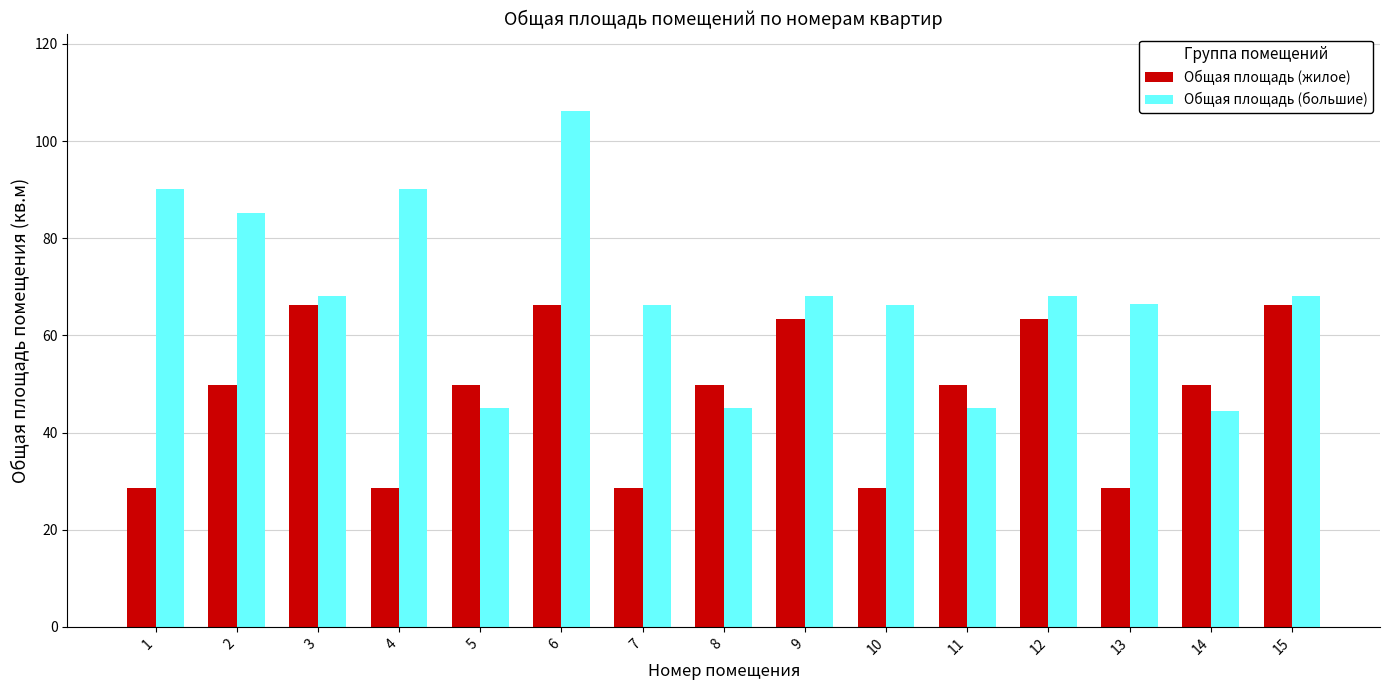

Between 7 and 9, which series saw the biggest shift?

Общая площадь (жилое)